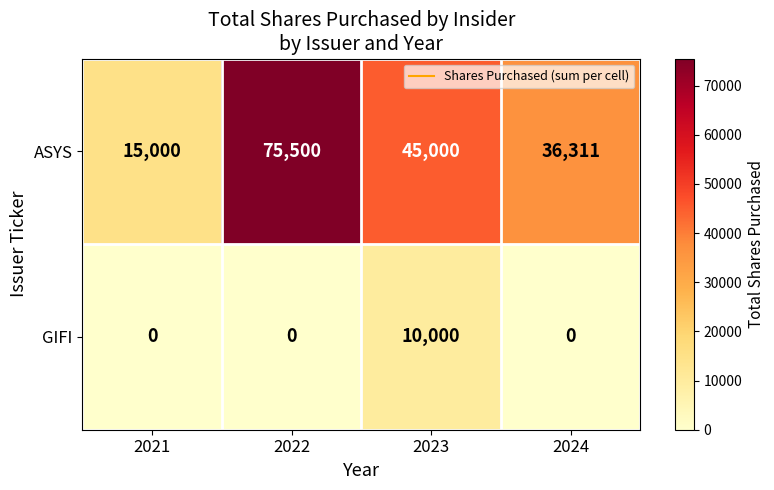

Count the number of data series in this chart.

2